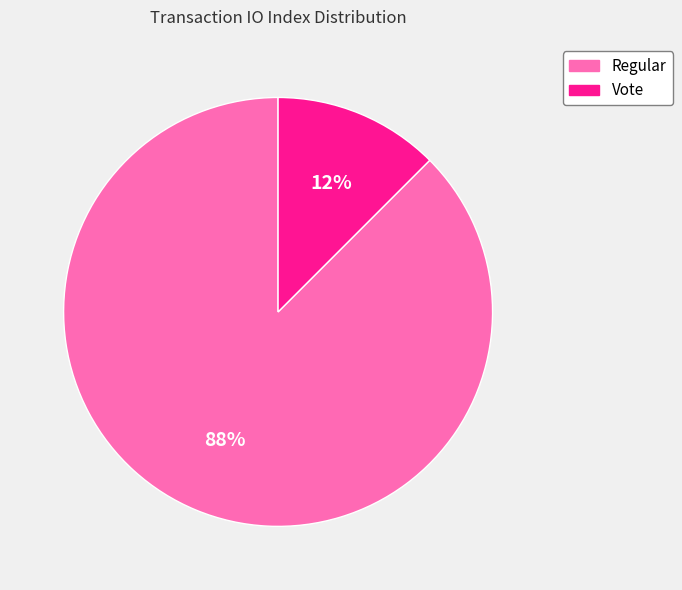

To the nearest percent, what is the combined percentage of Regular and Vote?

100%